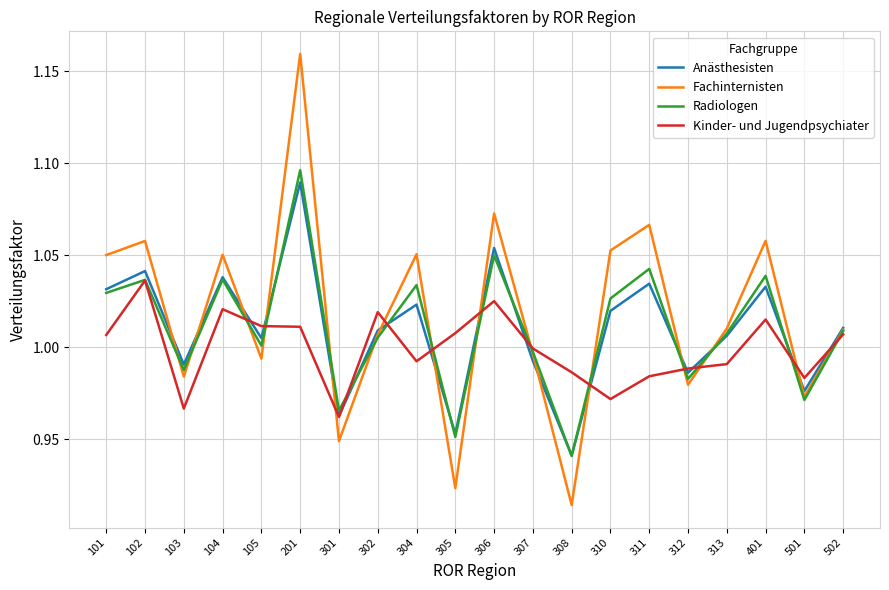

Which series has the widest spread of values?

Fachinternisten